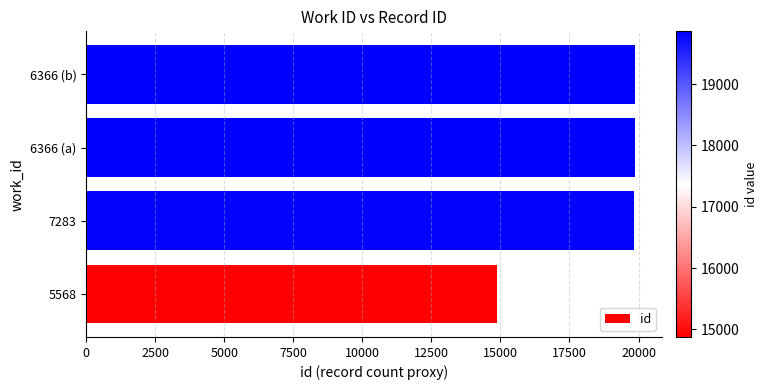

What is the maximum value shown in the chart?

19859